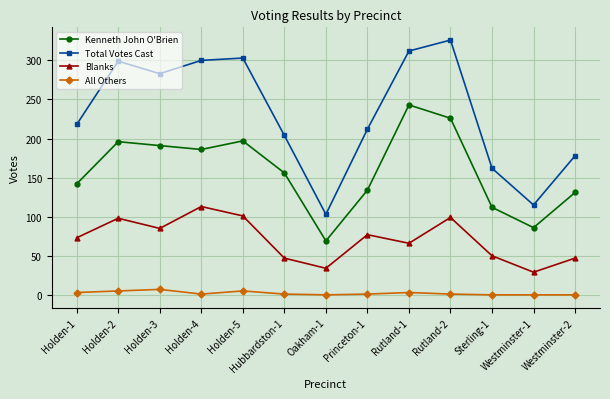

What is the difference between the maximum and minimum values in the All Others series?

7